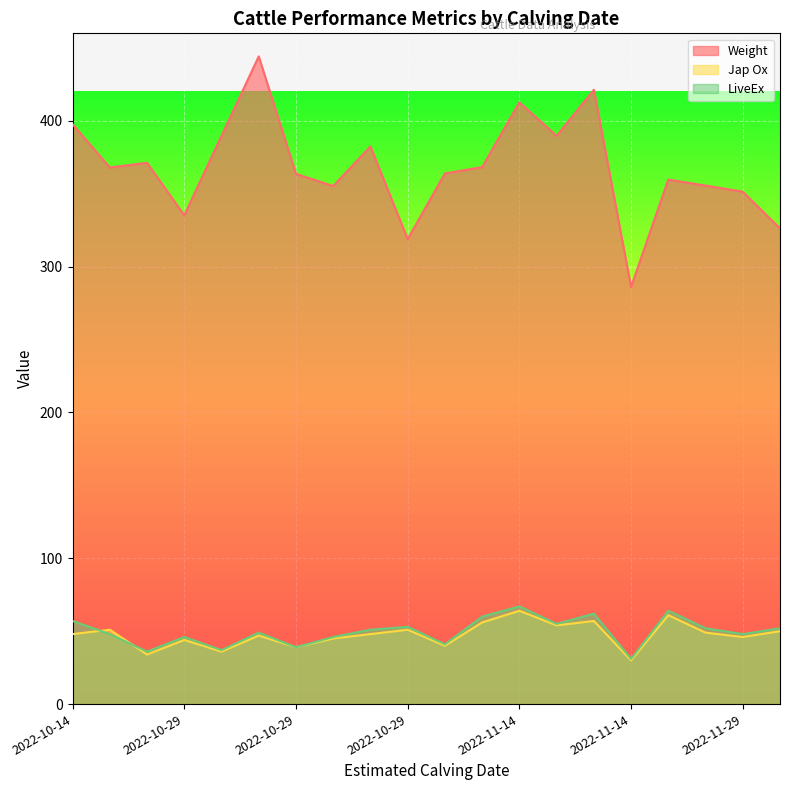

What is the minimum value shown in the chart?

30.0